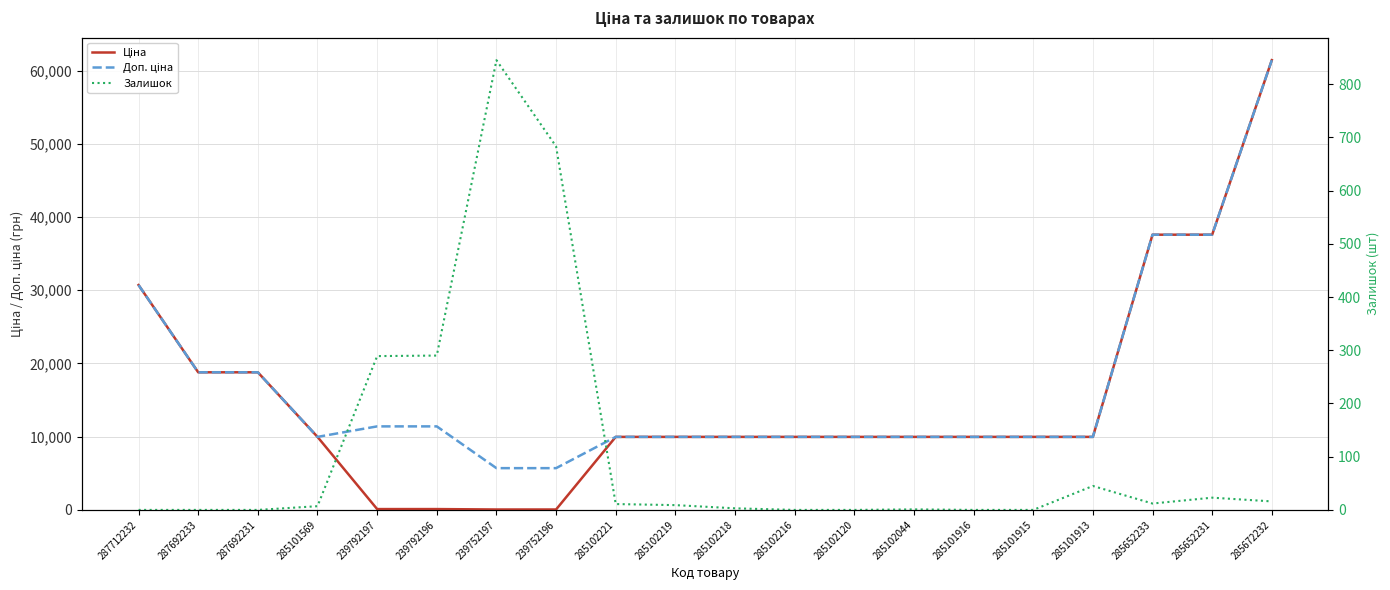

Is this an area chart (filled region under the line)?

No